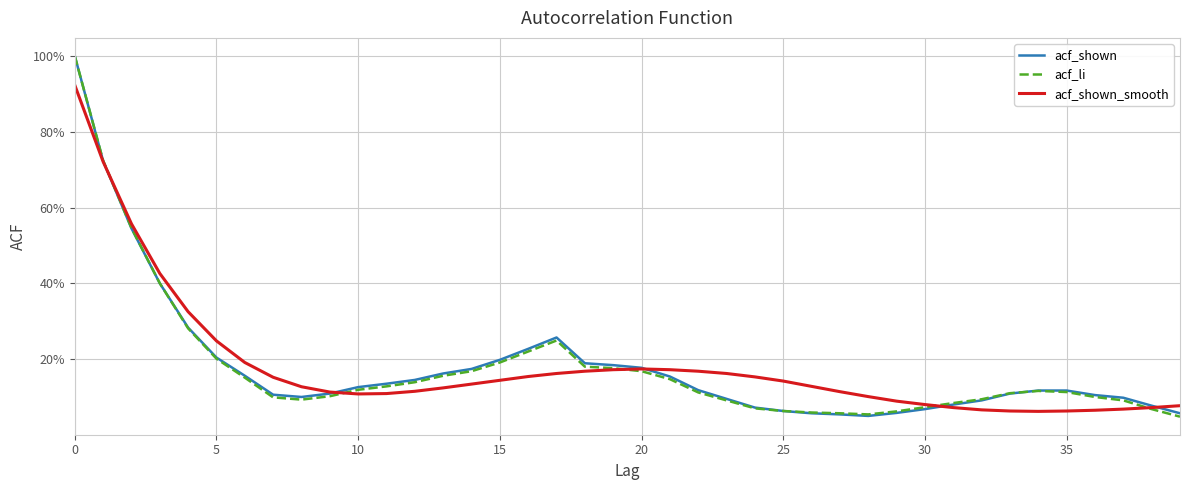

What are all the series names shown in the legend?

acf_shown, acf_li, acf_shown_smooth